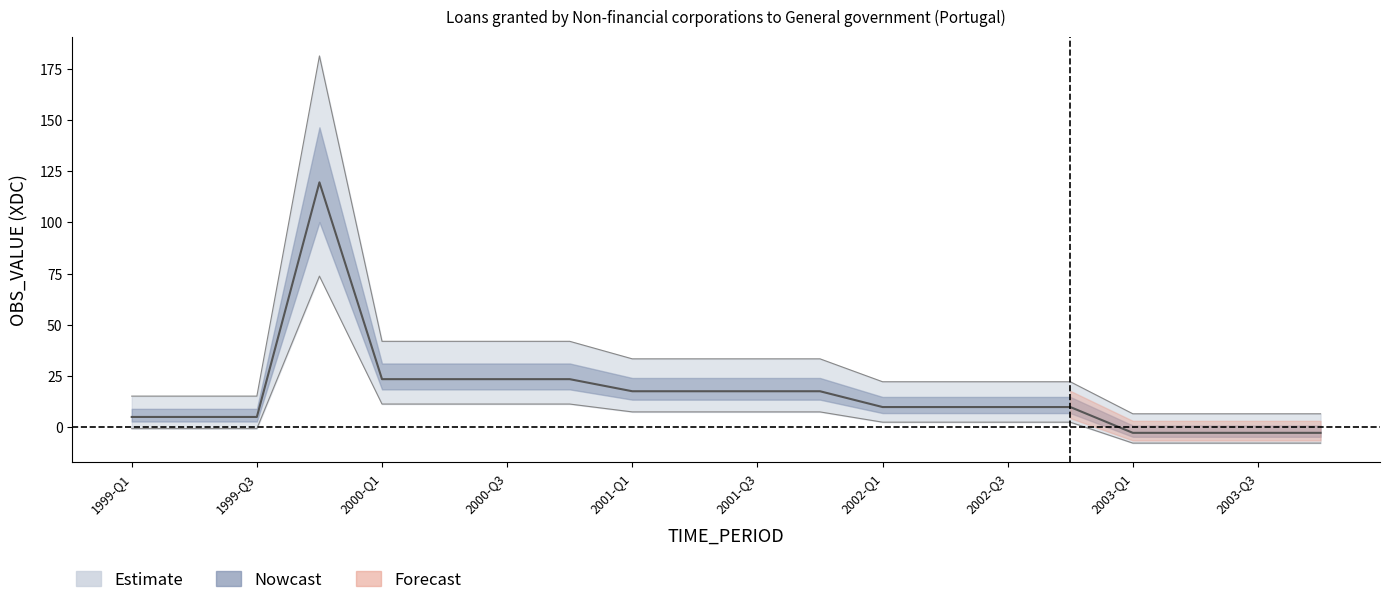

List the labels in order of value, smallest first.

2003-Q1, 2003-Q2, 2003-Q3, 2003-Q4, 1999-Q1, 1999-Q2, 1999-Q3, 2002-Q1, 2002-Q2, 2002-Q3, 2002-Q4, 2001-Q1, 2001-Q2, 2001-Q3, 2001-Q4, 2000-Q1, 2000-Q2, 2000-Q3, 2000-Q4, 1999-Q4